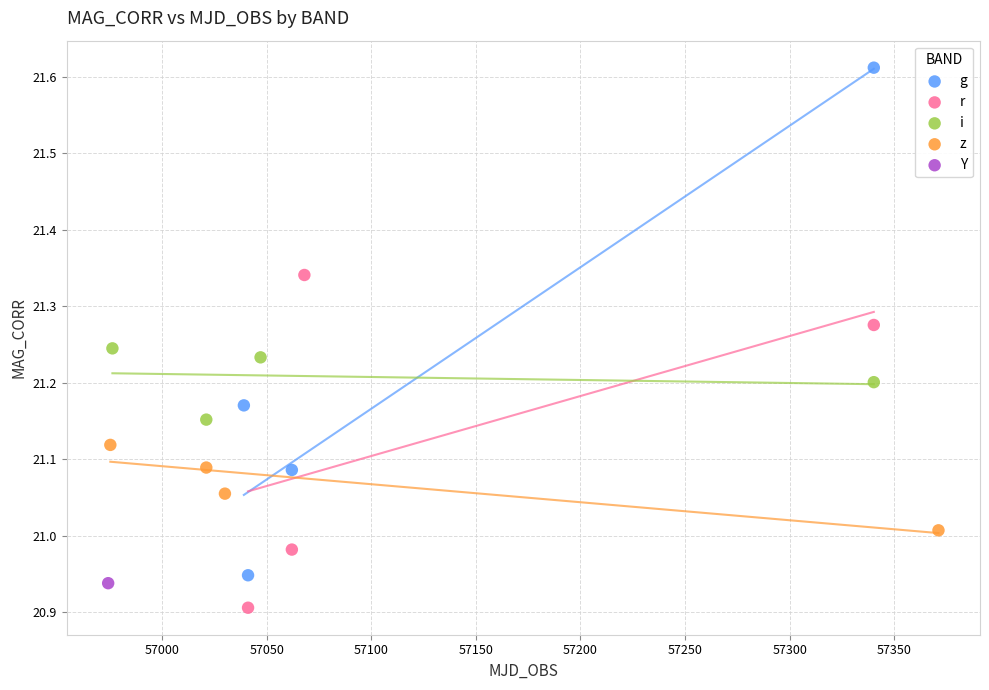

What are all the series names shown in the legend?

g, r, i, z, Y